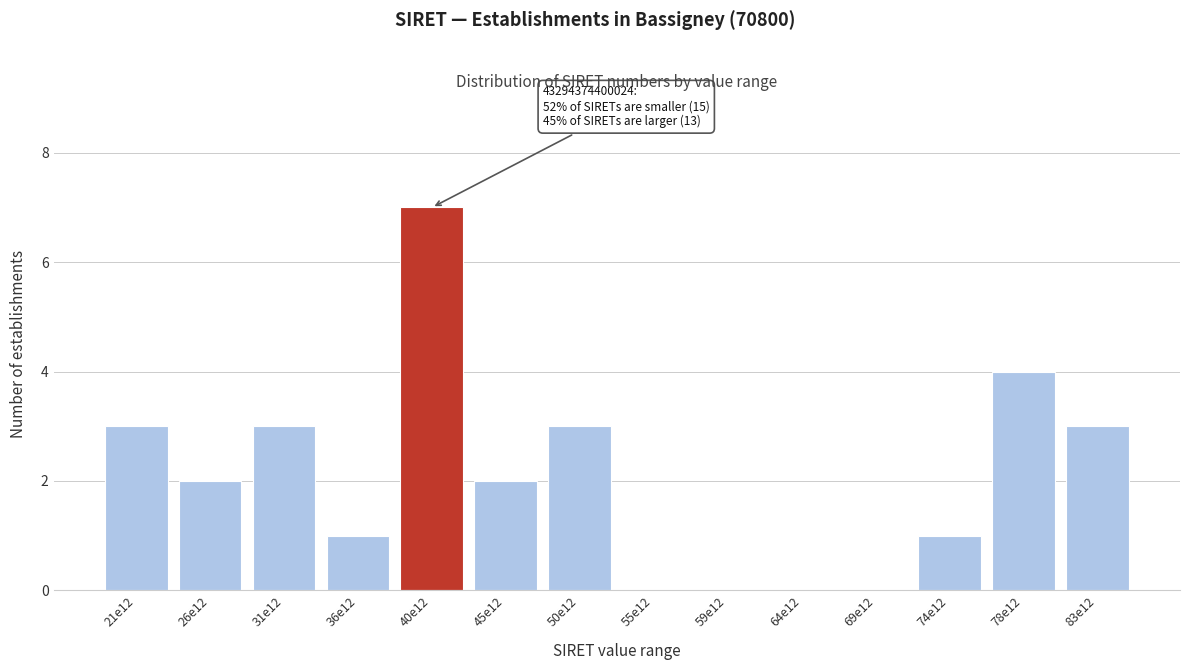

Reading left to right, what are all the values shown in this chart?

21e12=3	26e12=2	31e12=3	36e12=1	40e12=7	45e12=2	50e12=3	55e12=0	59e12=0	64e12=0	69e12=0	74e12=1	78e12=4	83e12=3